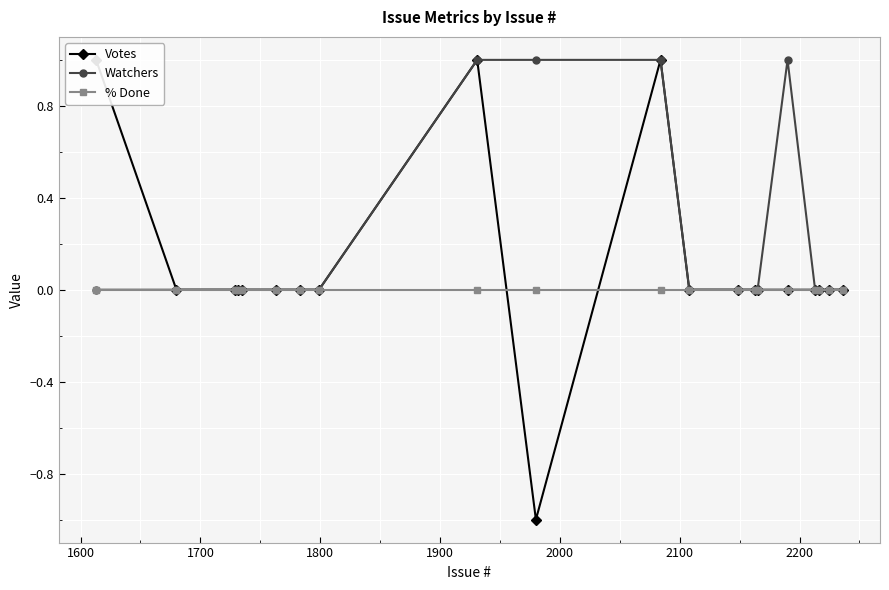

At how many categories does at least one series exceed 0?

5